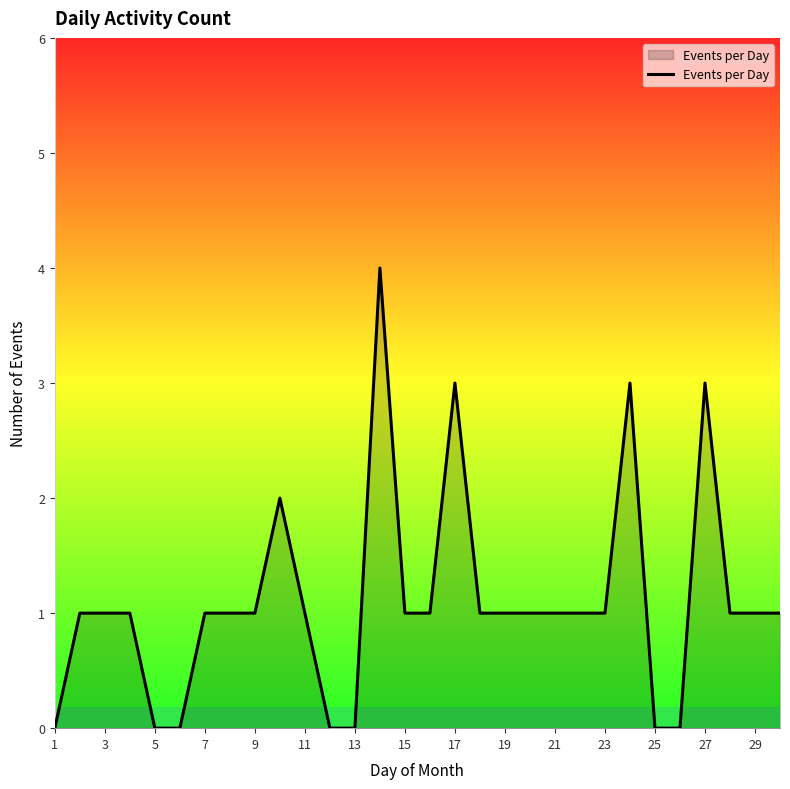

What is the maximum value shown in the chart?

4